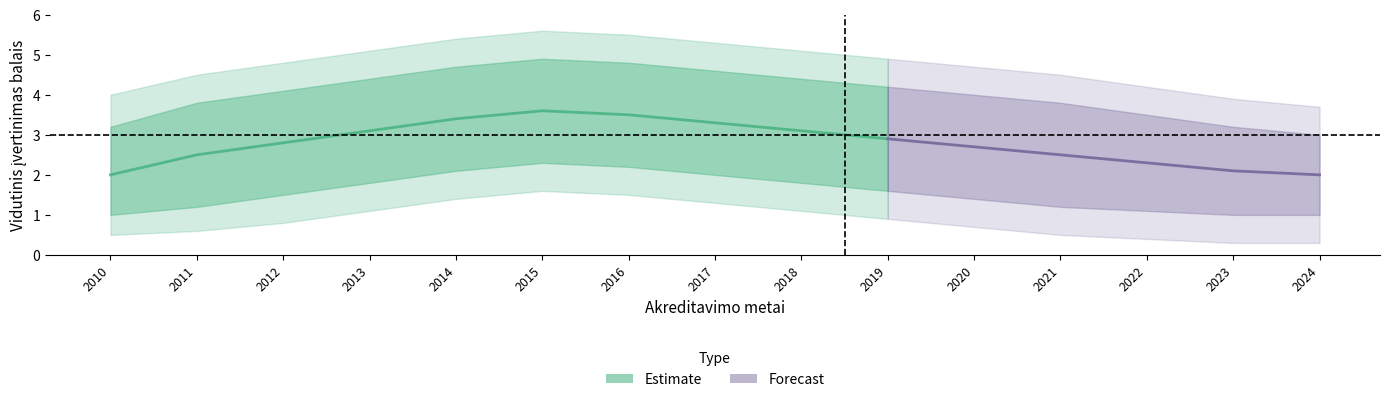

Which category has the highest value across all series?

2015